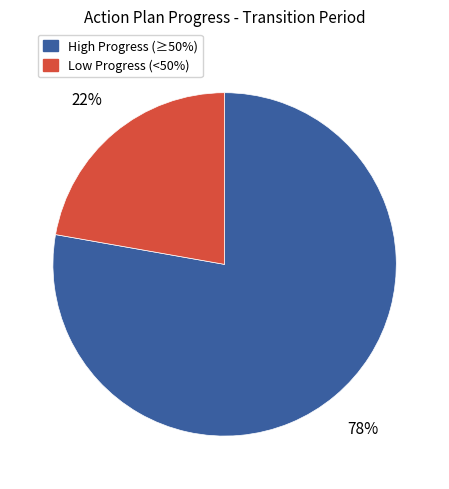

To the nearest percent, what is the difference between the largest and smallest slice percentages?

56%